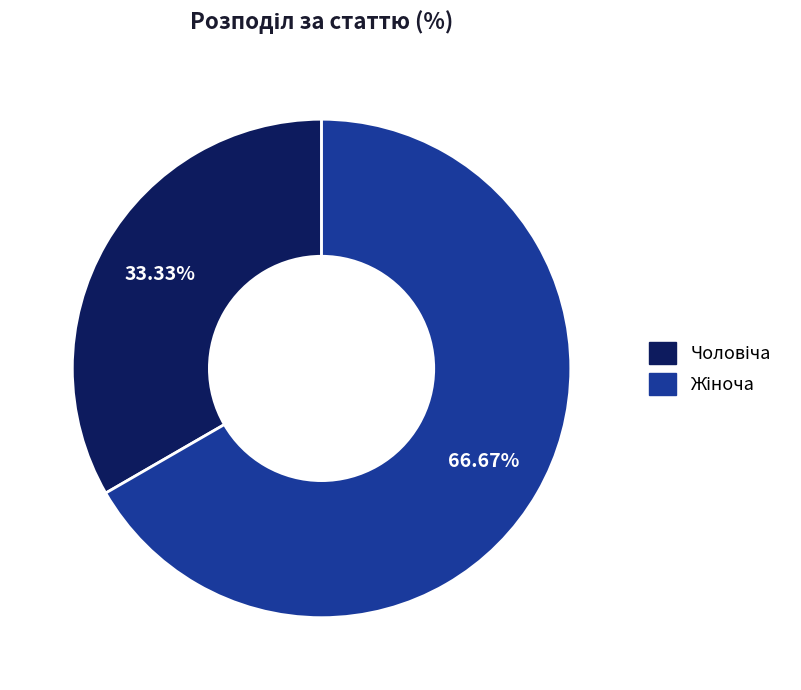

Is there any slice that represents more than half of the pie?

Yes